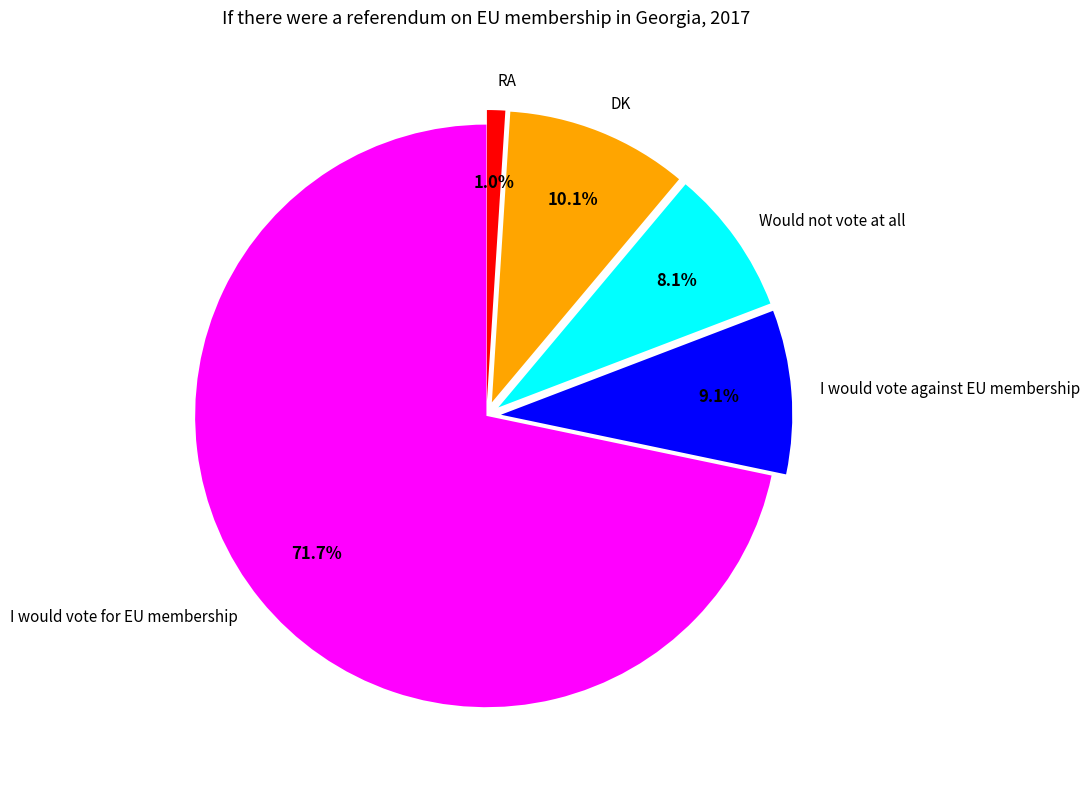

To the nearest percent, what is the difference between the I would vote for EU membership and RA slice percentages?

71%